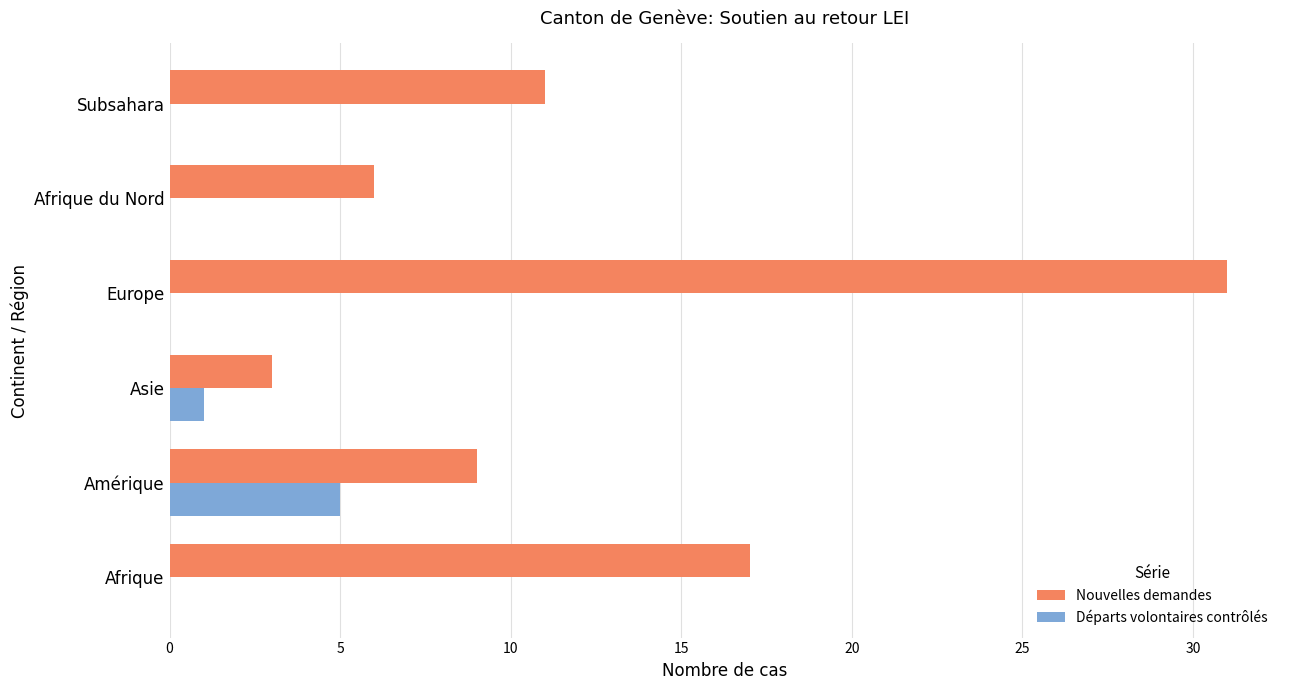

What is the greatest value displayed?

31